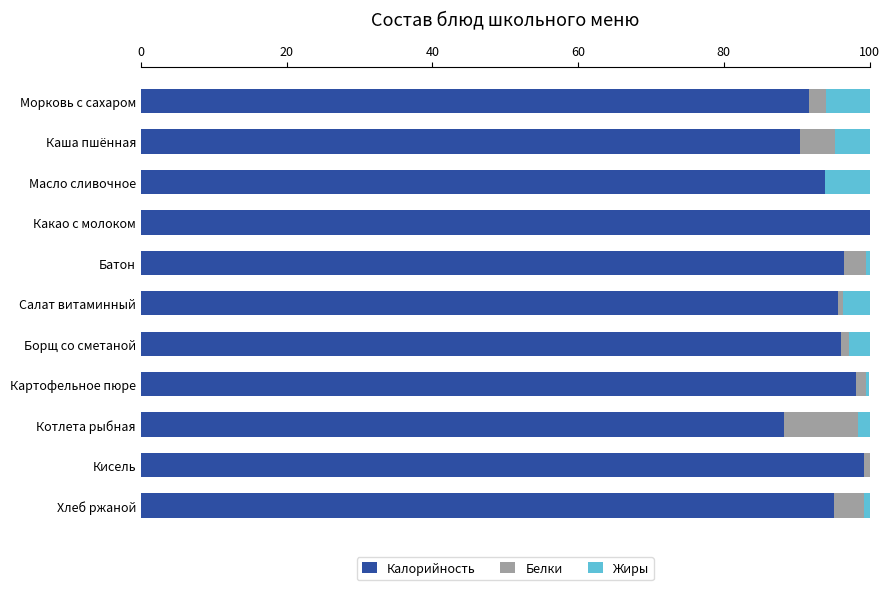

What is the total value across all series at Какао с молоком?

100.0